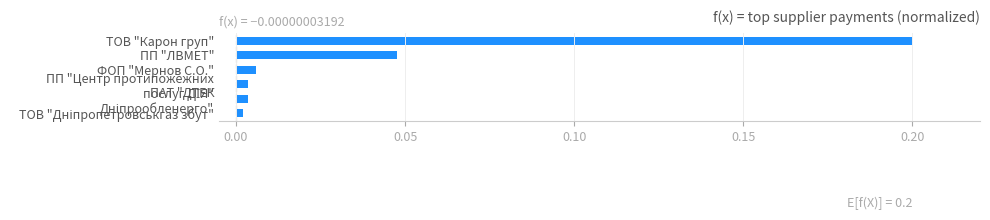

What is the sum of all values?

0.3